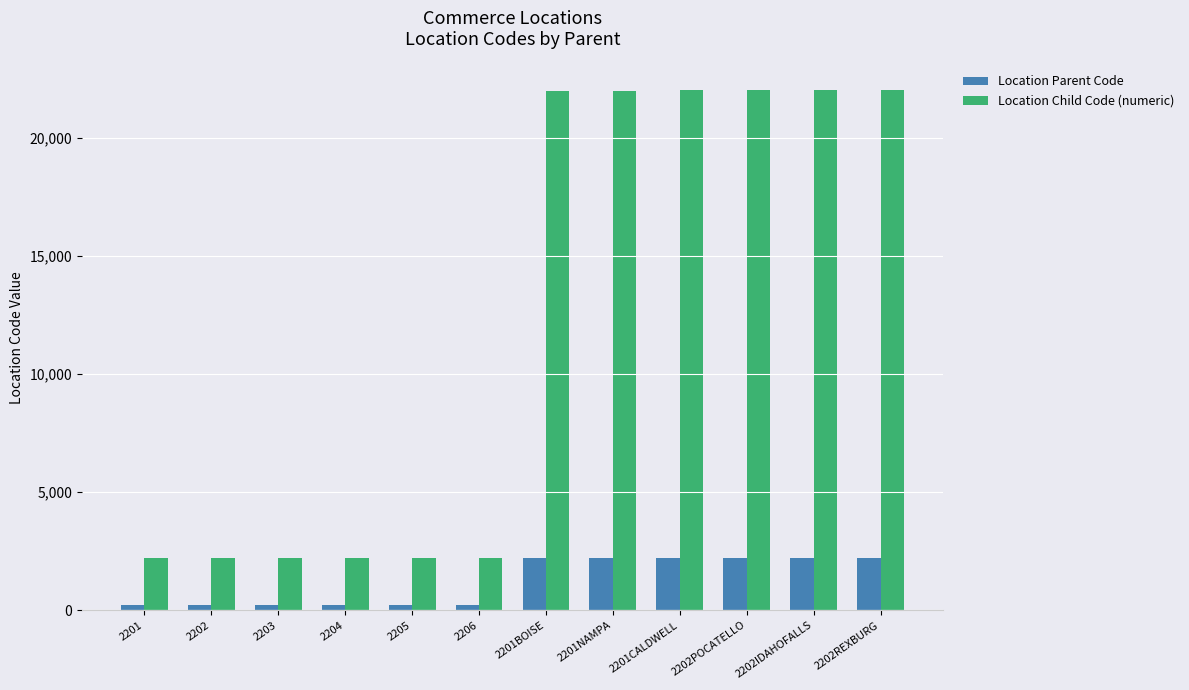

Rank the series by their average value, from highest to lowest.

Location Child Code (numeric), Location Parent Code